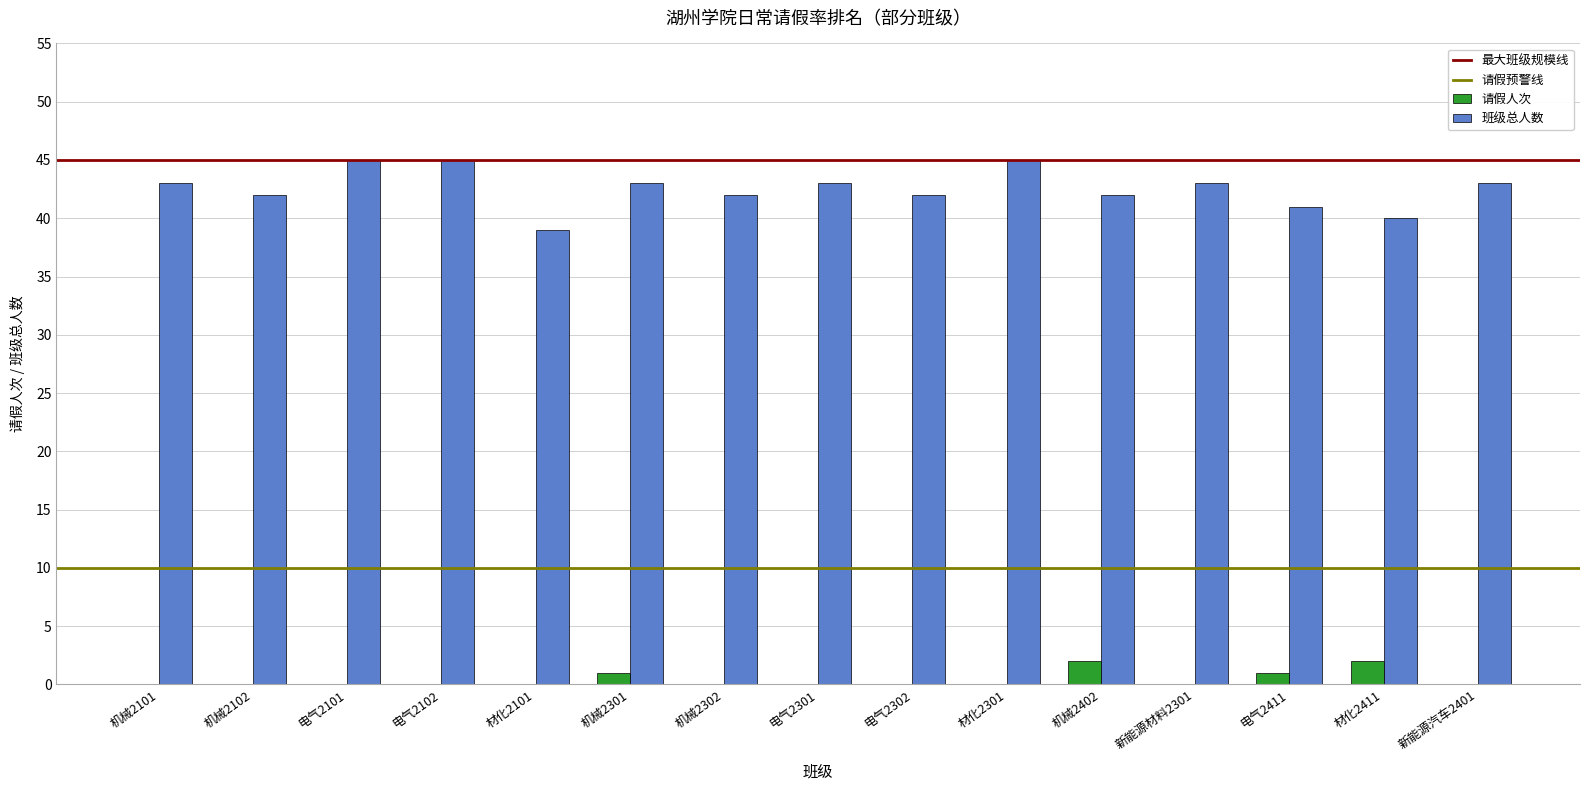

What is the sum of all 请假人次 values?

6